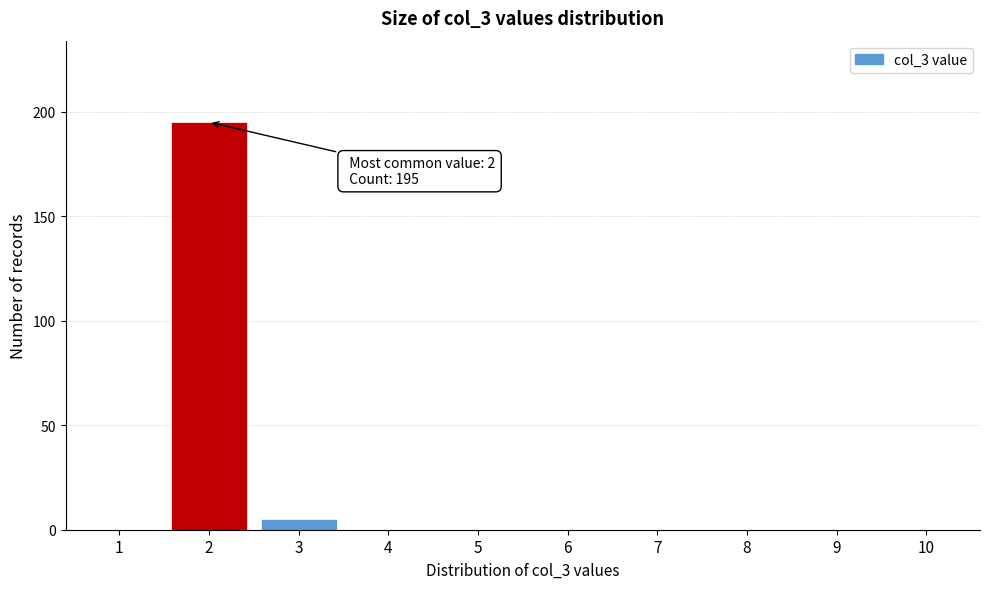

Reading left to right, what are all the values shown in this chart?

1=0	2=195	3=5	4=0	5=0	6=0	7=0	8=0	9=0	10=0